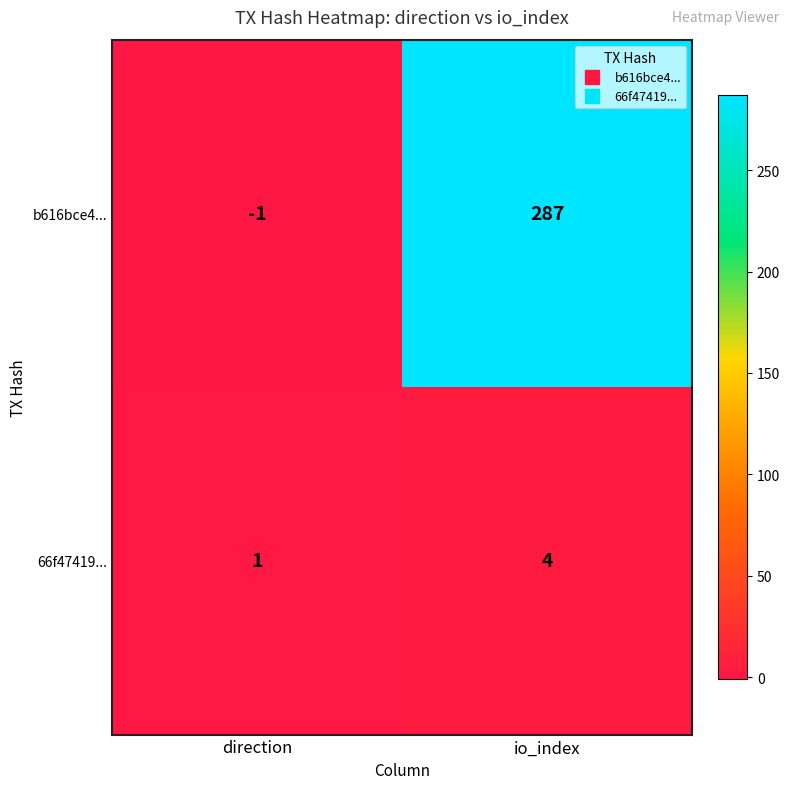

Which series has the largest total across all categories?

b616bce4...